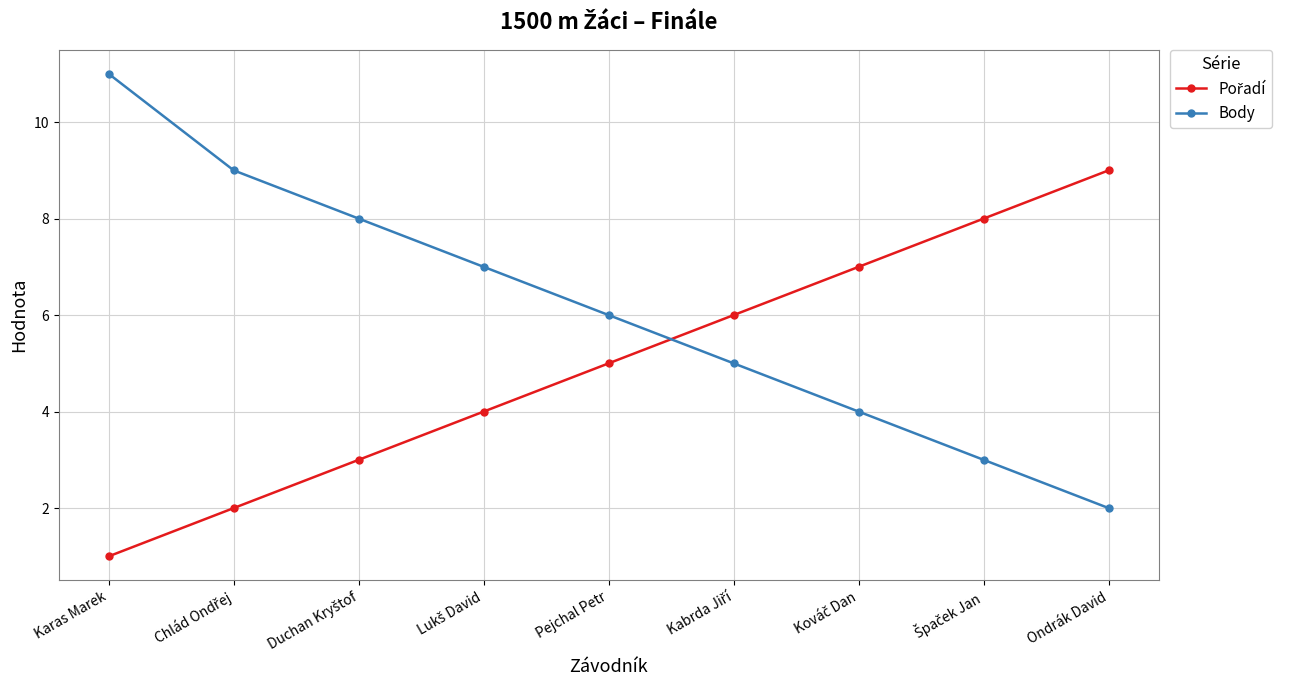

Is it true that Body equals 8 at Pejchal Petr?

False